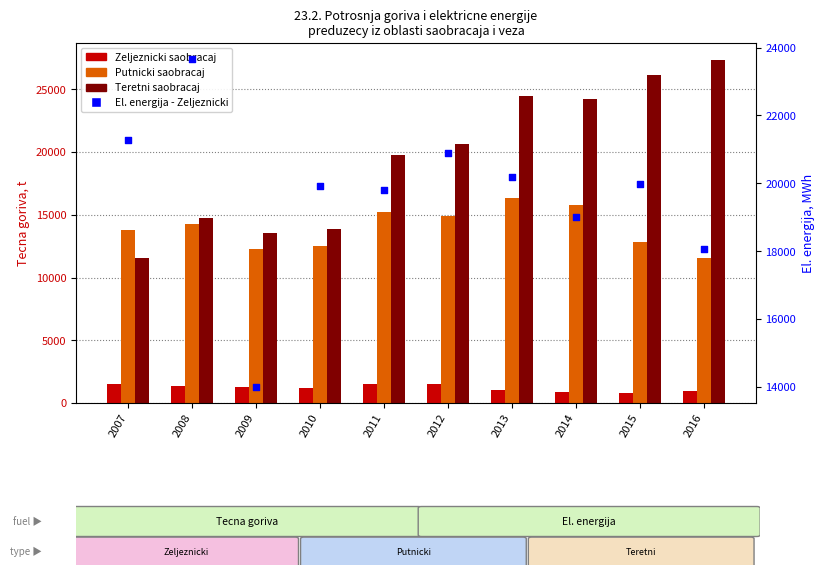

At how many categories does at least one series exceed 20356?

7